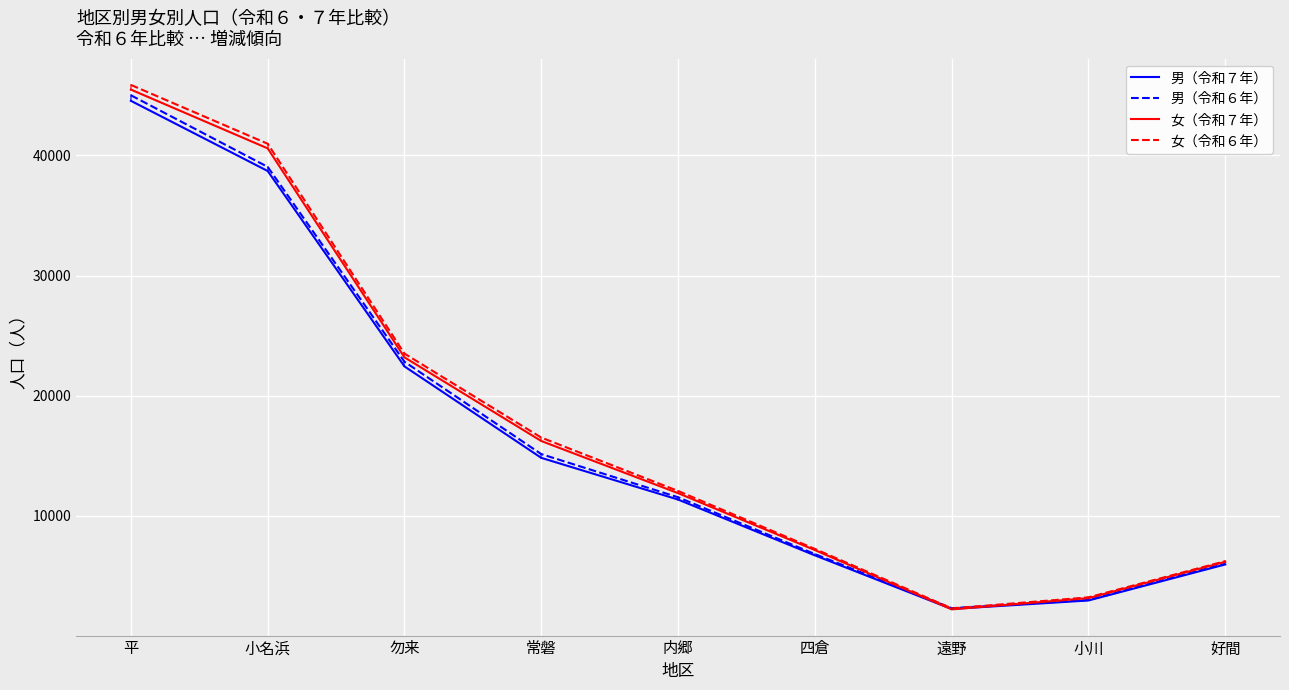

What position from the right is 勿来?

7